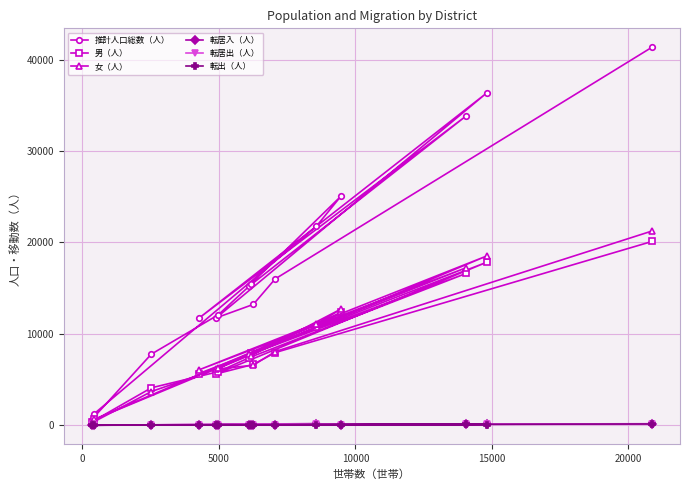

Which series has the widest spread of values?

推計人口総数（人）